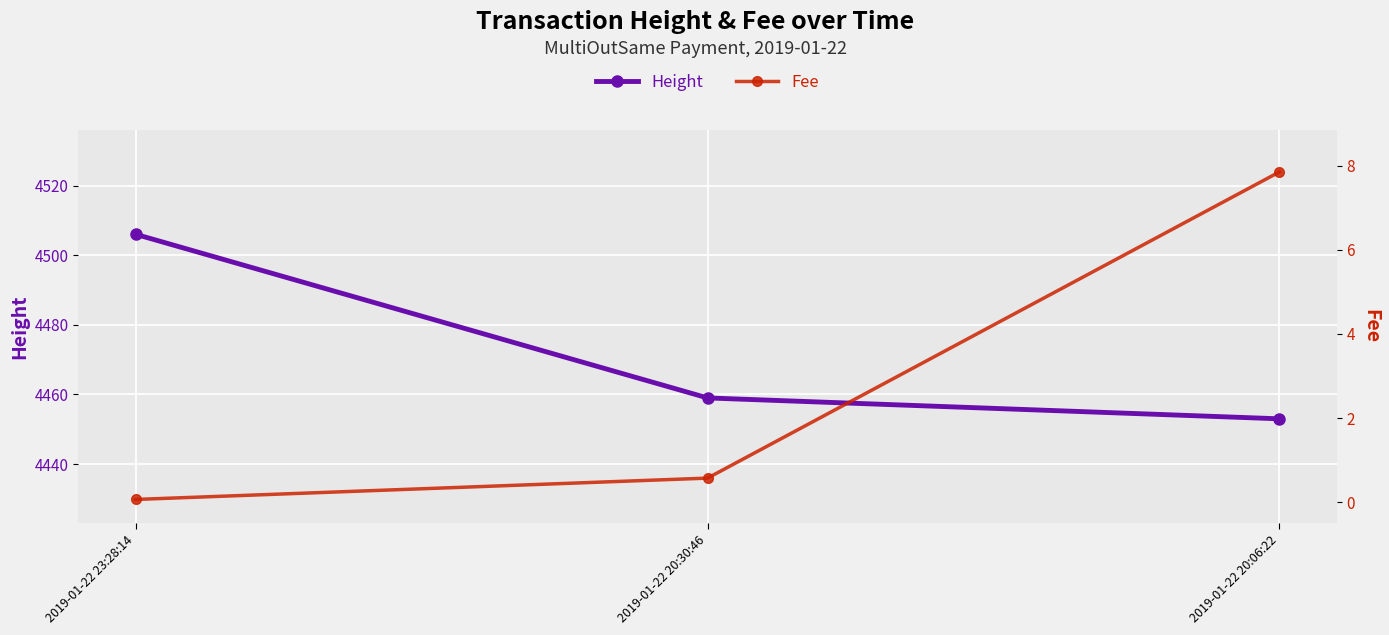

What is the highest value of the Fee series?

7.8